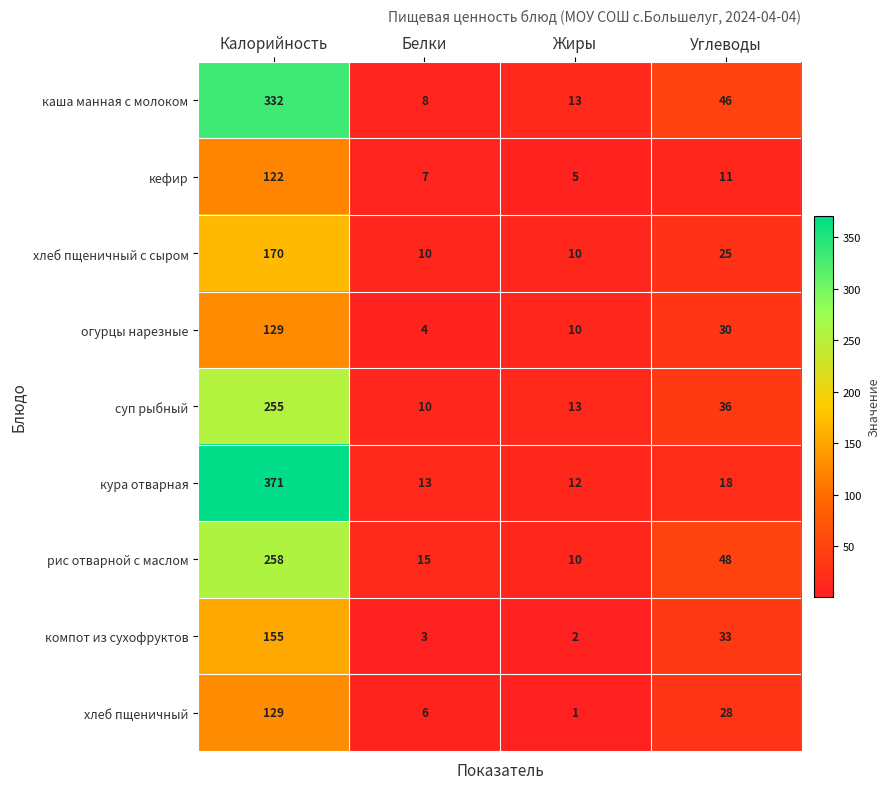

Count the number of data series in this chart.

9